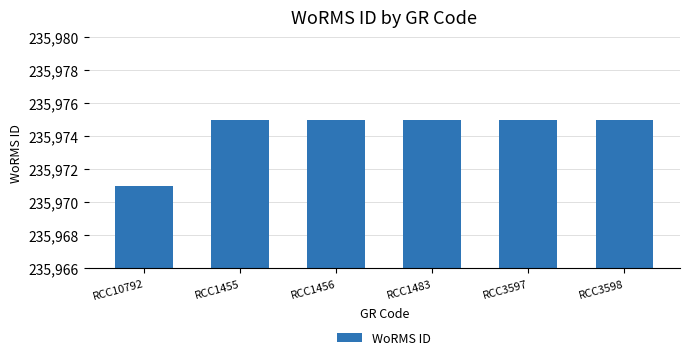

How many values are between 235975 and 235976?

5